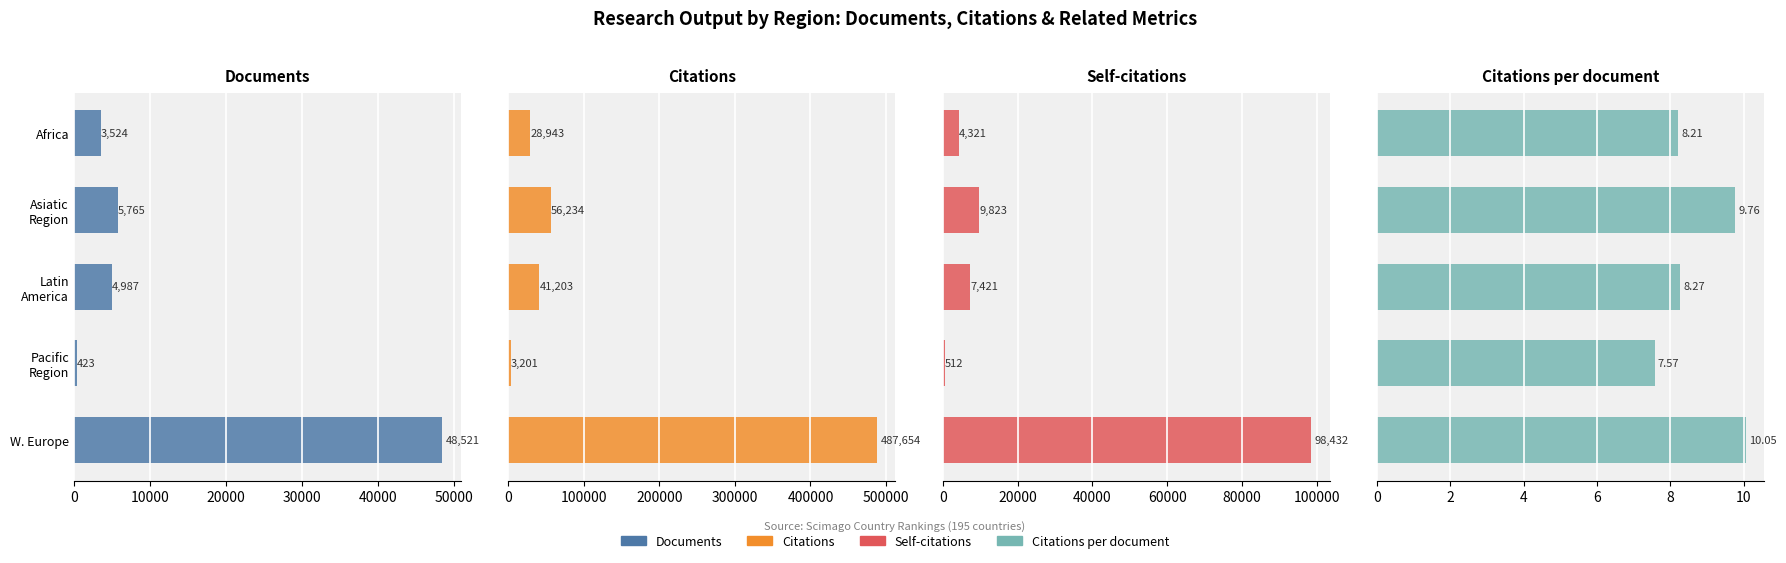

What are all the series names shown in the legend?

Documents, Citations, Self-citations, Citations per document